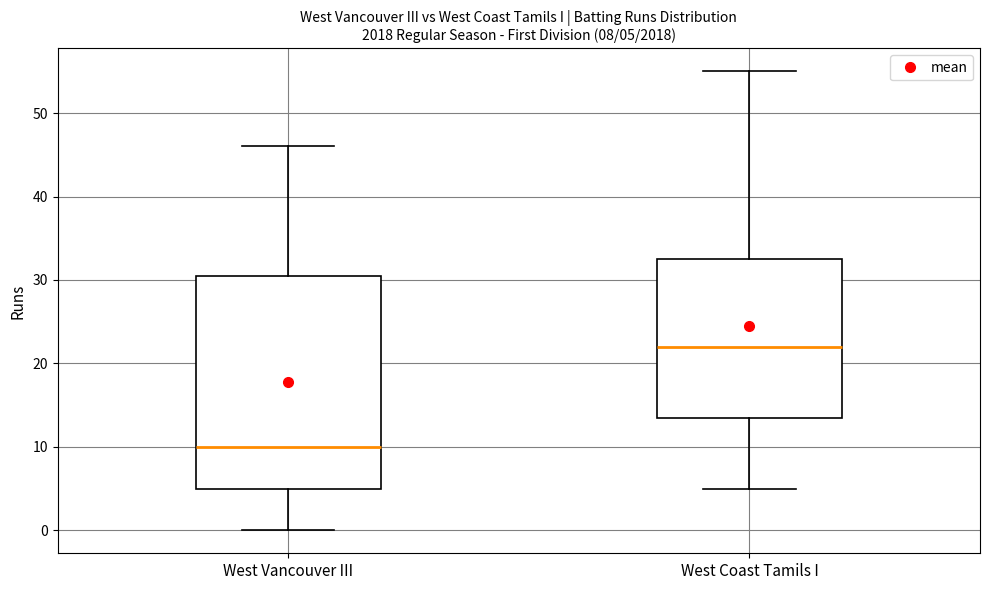

Which box is the tallest, from its lower edge to its upper edge?

West Vancouver III